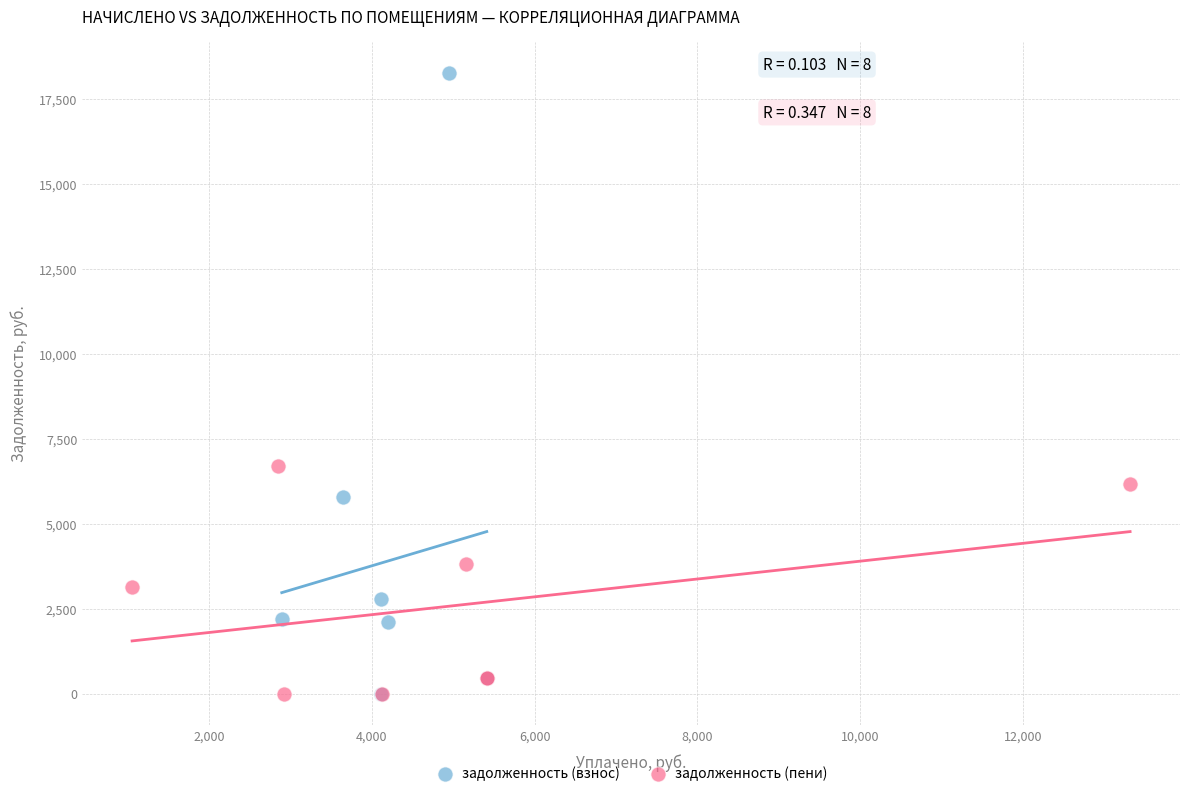

Which series contains the highest Y value?

задолженность (взнос)